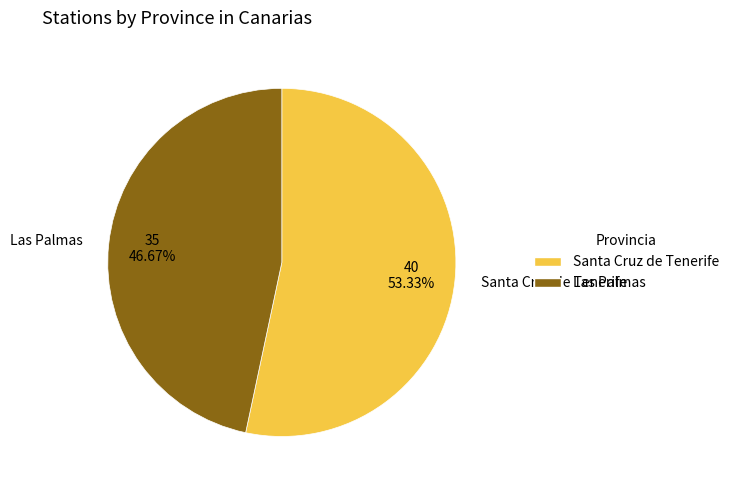

What percentage is the Las Palmas slice, to the nearest percent?

47%